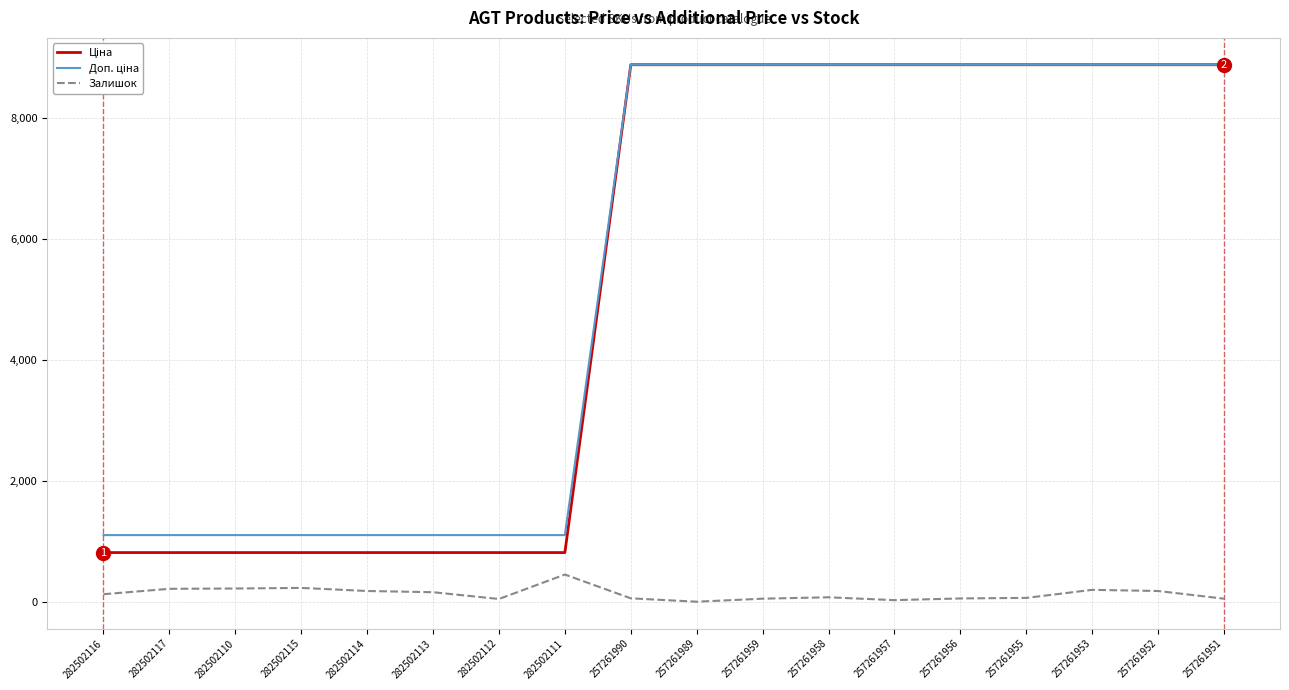

Which category has the highest value in the Залишок series?

282502111